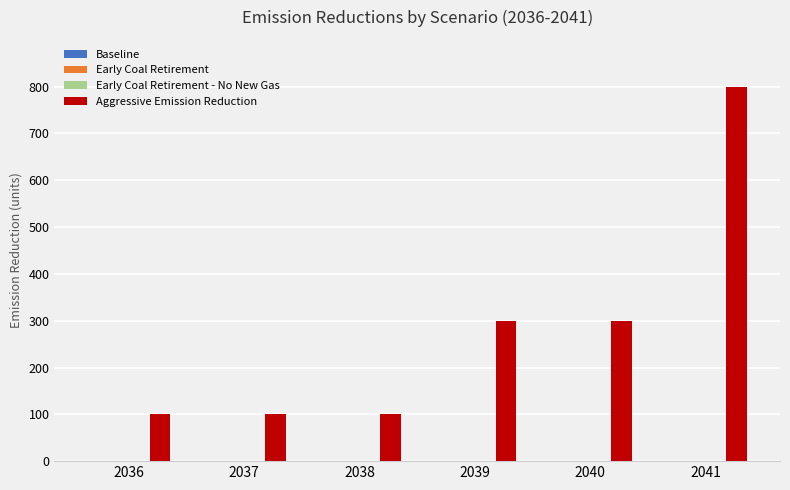

Reading left to right, list all the values displayed in this chart.

100	100	100	300	300	800